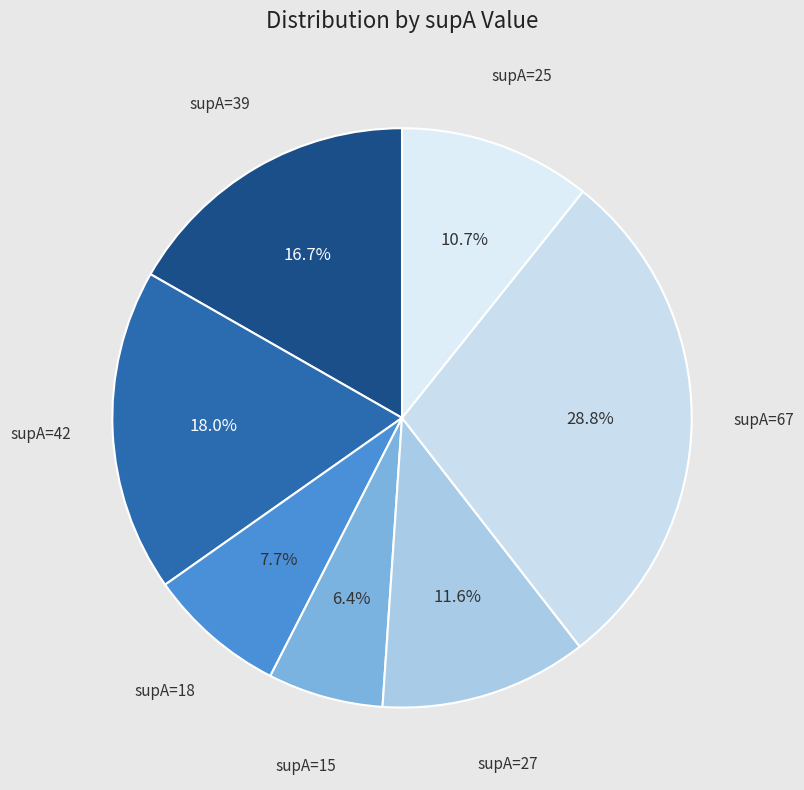

Count the number of slices in the pie.

7